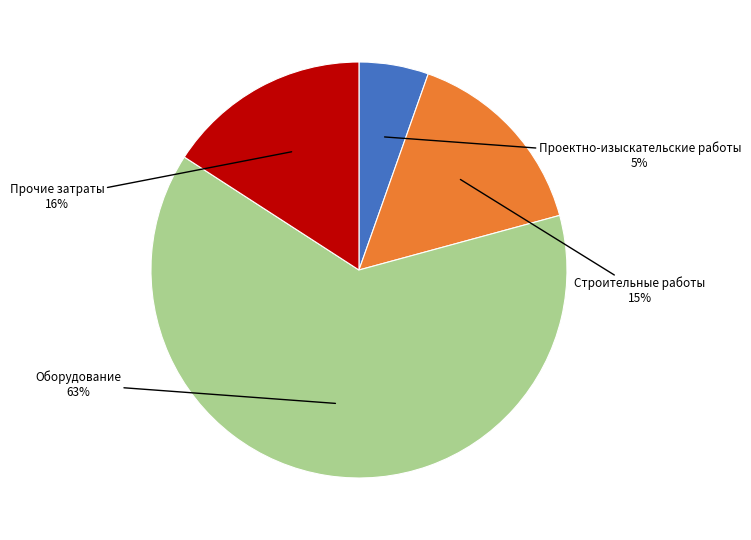

Count the number of slices in the pie.

4